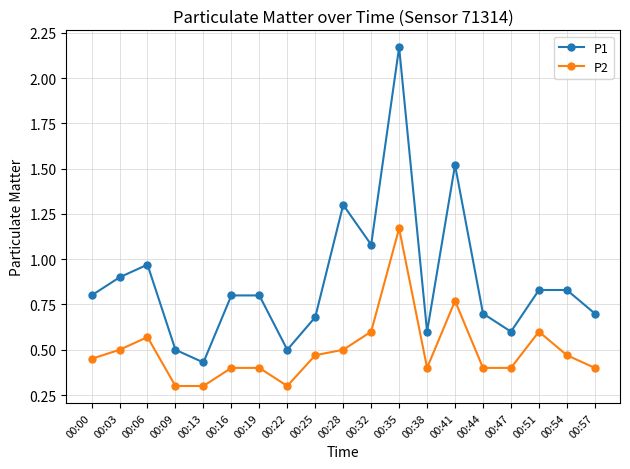

Is the value of P2 at 00:44 greater than the value of P1 at 00:22?

No